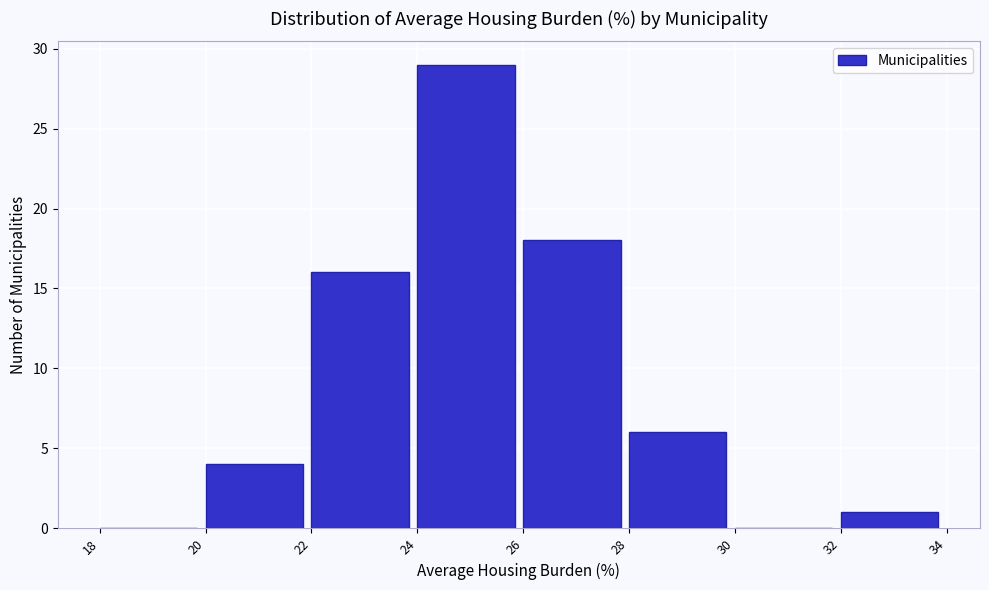

What is the height of the bar covering 20 to 22 on the x-axis? The values are not printed on the chart, so give them approximately, as read against the axis.

4